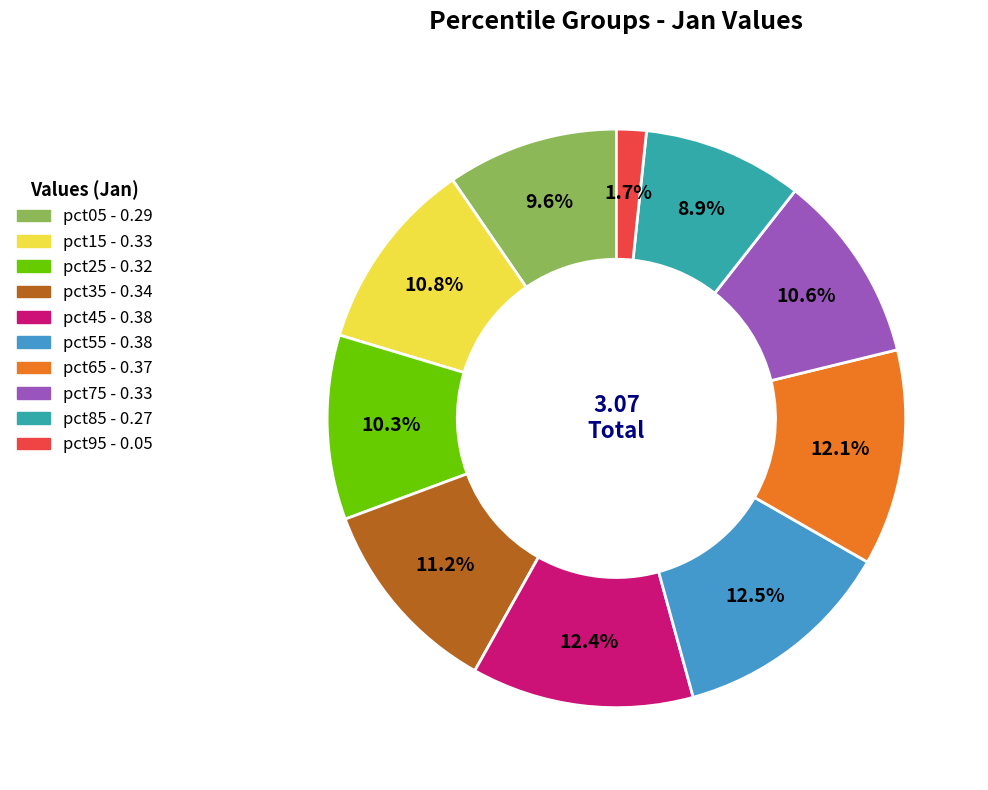

True or false: pct25 accounts for 1% of the total.

False